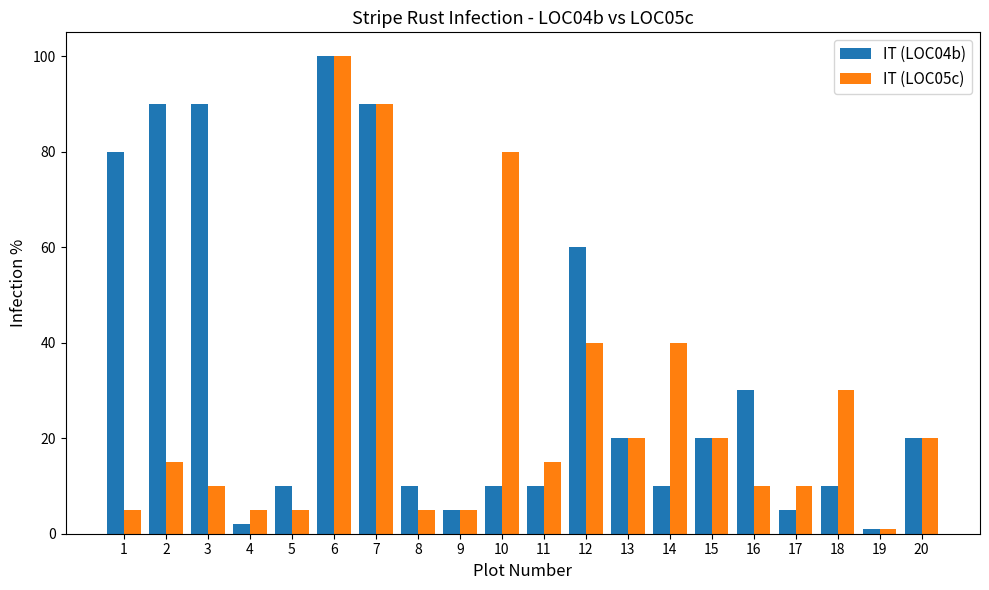

How many groups of bars are there?

20